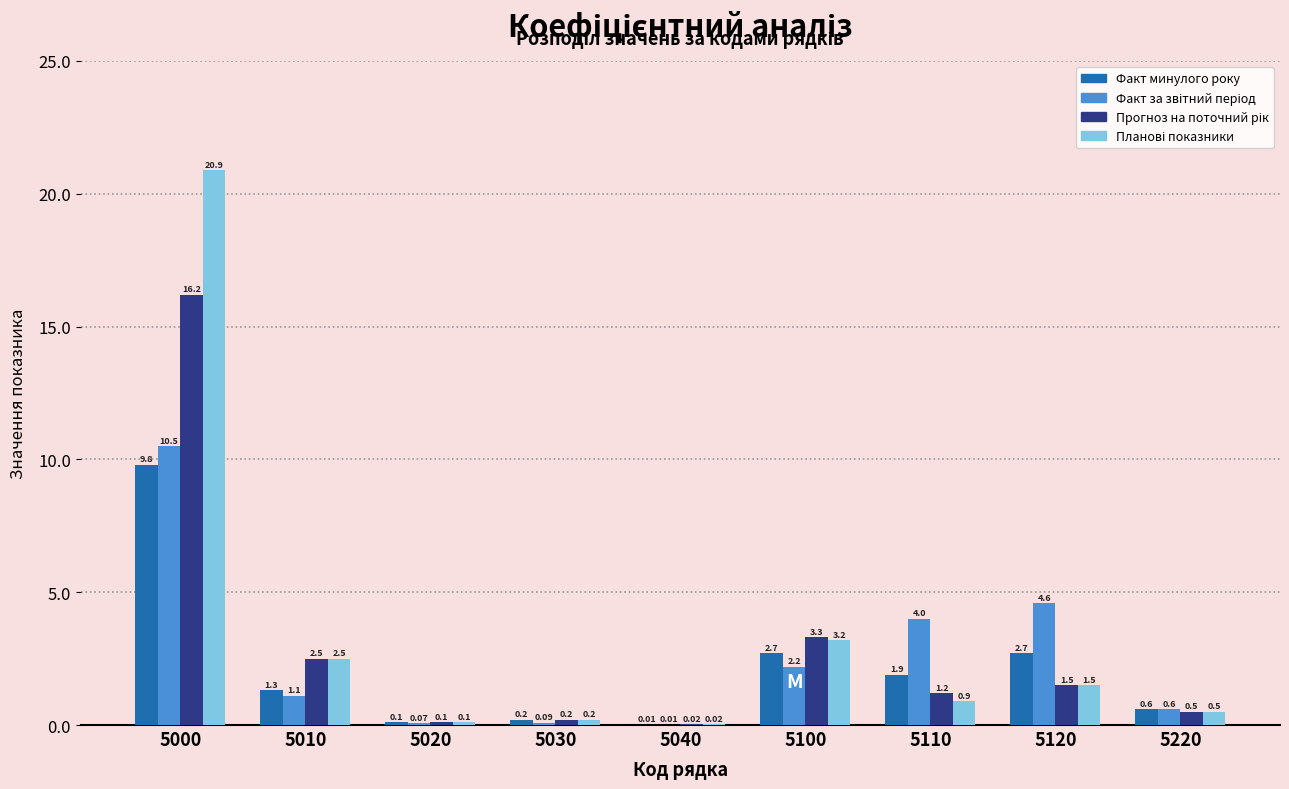

What is the total value across all series at 5000?

57.4